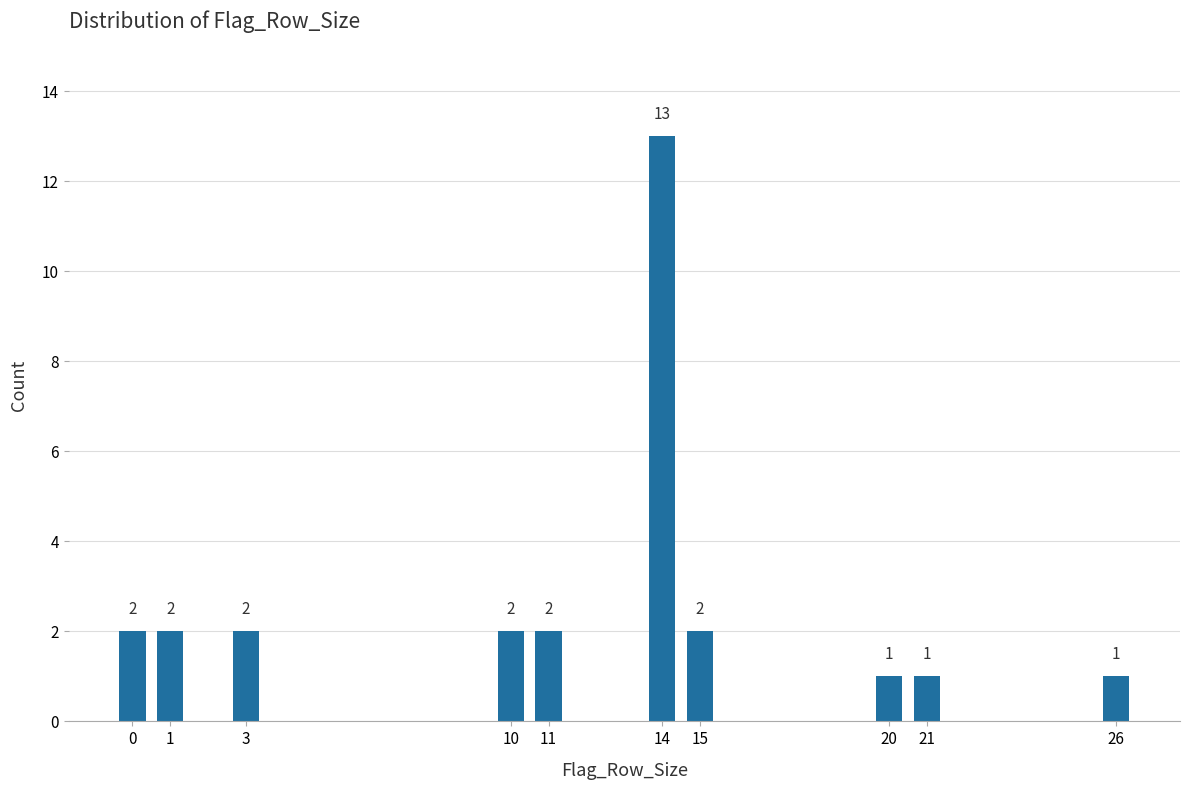

Reading left to right, extract all data points from this chart.

2	2	2	2	2	13	2	1	1	1